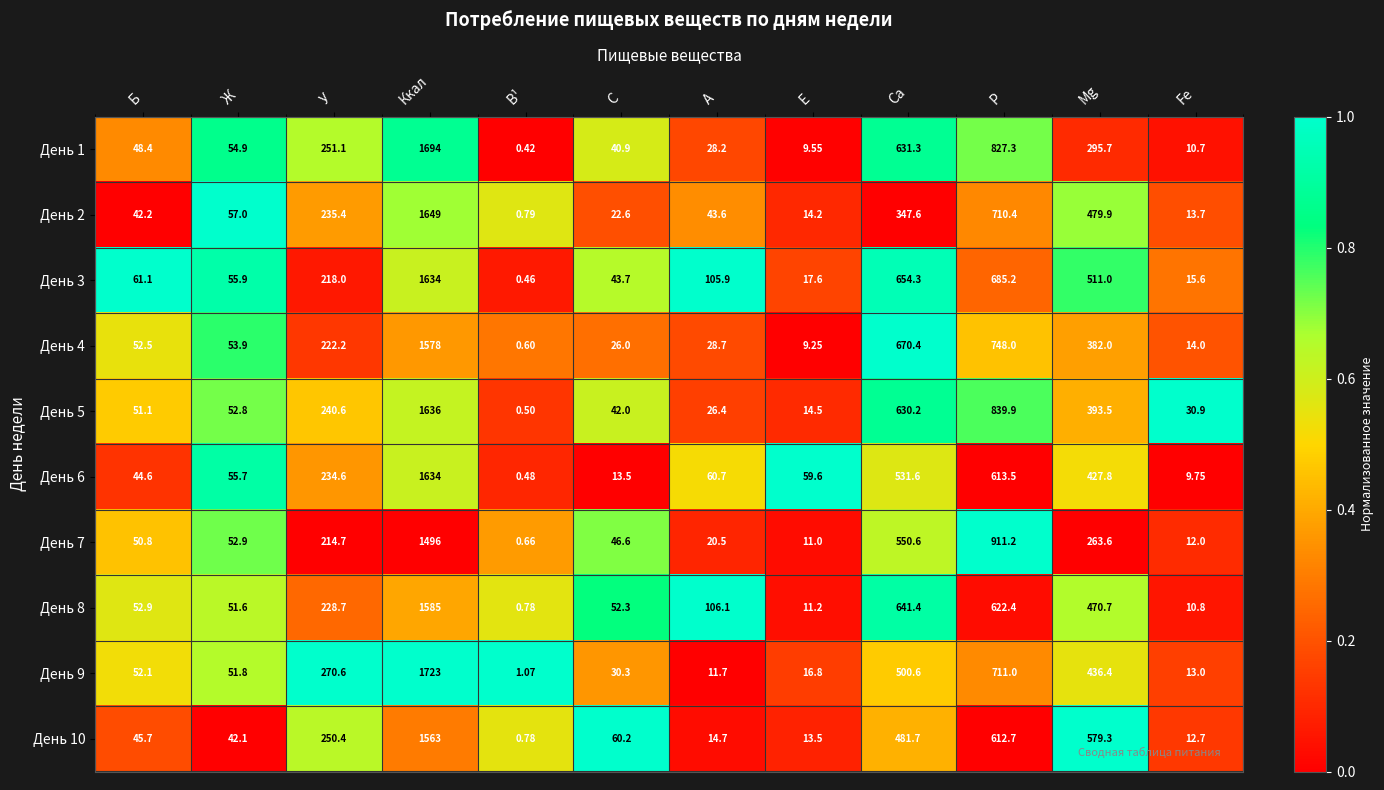

At which label is День 3 closest to 817?

P